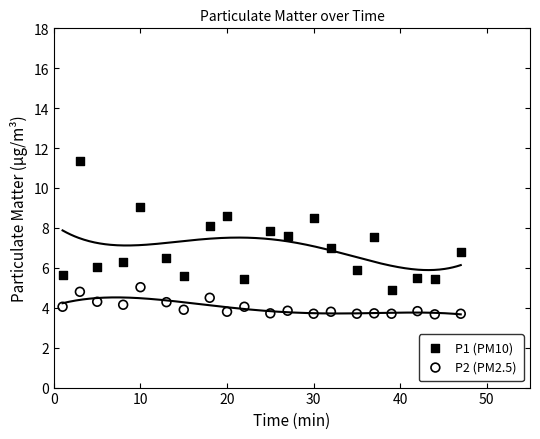

What are all the series names shown in the legend?

P1 (PM10), P2 (PM2.5)